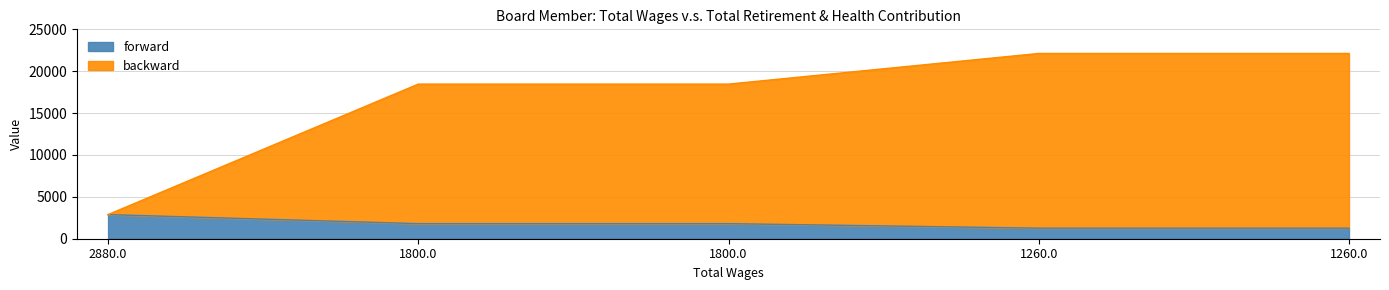

What is the smallest value displayed?

1260